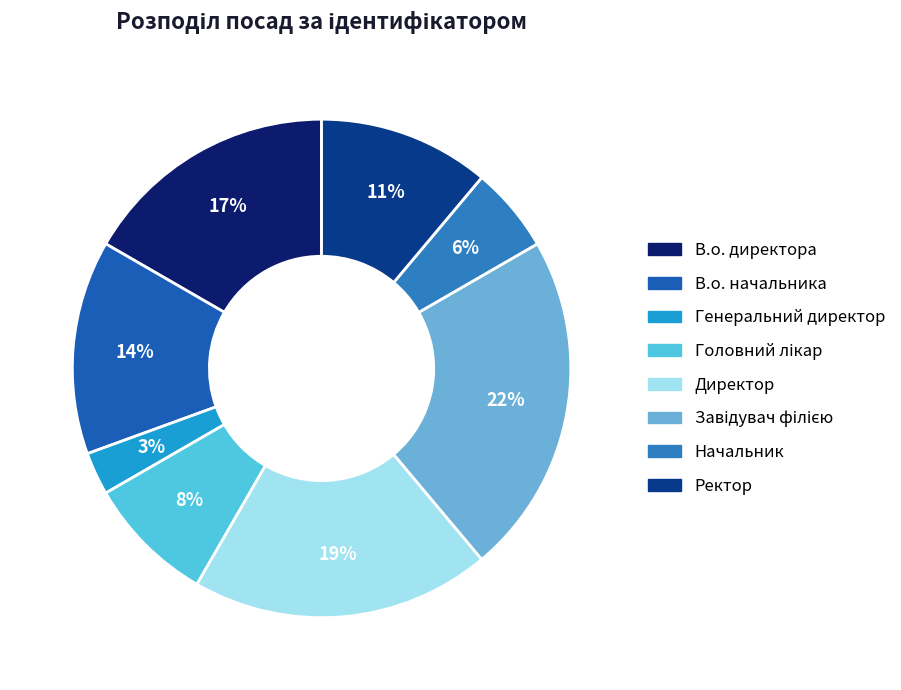

Is it true that Ректор is 1% of the pie?

False